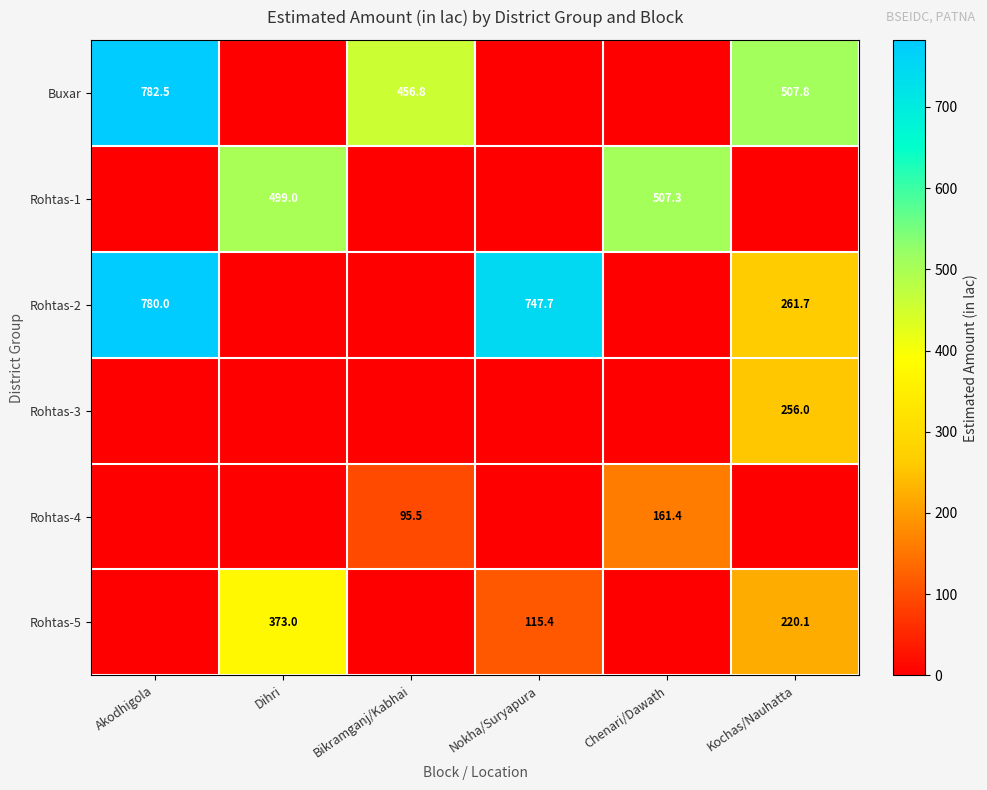

True or false: Rohtas-3 has a value of 364.3 at Kochas/Nauhatta.

False